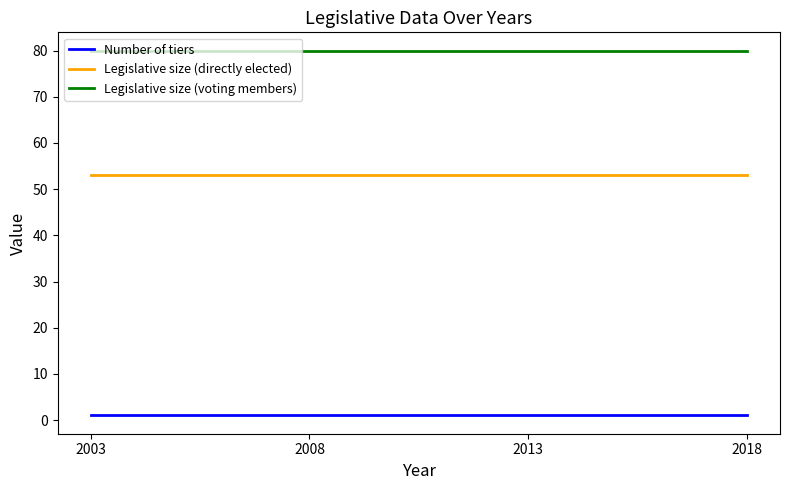

Which series has the largest total across all categories?

Legislative size (voting members)